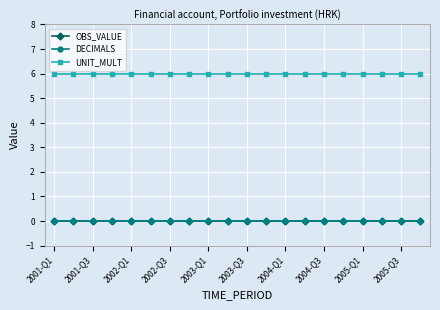

At which category is the sum across all series the highest?

2001-Q1